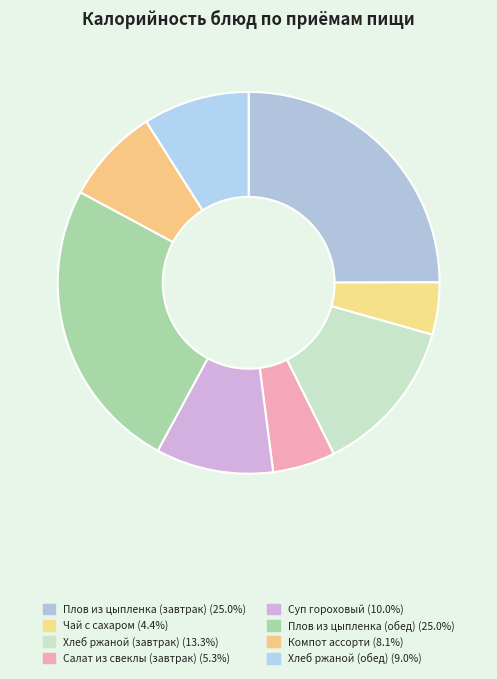

How many segments does this pie chart have?

8